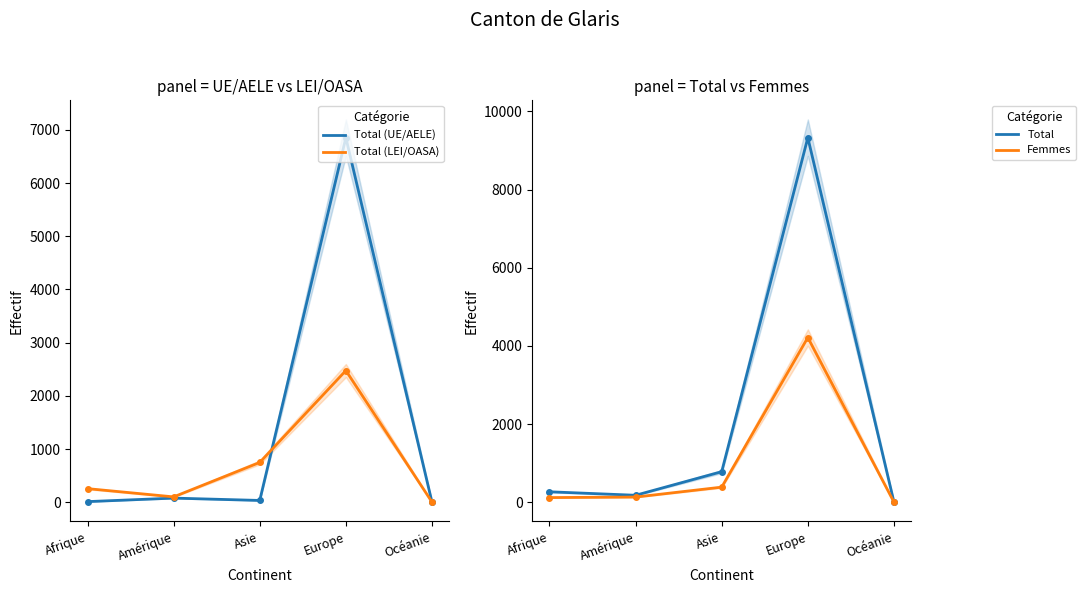

Reading left to right, list all the values displayed in this chart.

Total (UE/AELE): Afrique=11	Amérique=77	Asie=33	Europe=6853	Océanie=1
Total (LEI/OASA): Afrique=255	Amérique=100	Asie=748	Europe=2475	Océanie=2
Total: Afrique=266	Amérique=177	Asie=781	Europe=9328	Océanie=3
Femmes: Afrique=118	Amérique=131	Asie=385	Europe=4214	Océanie=1